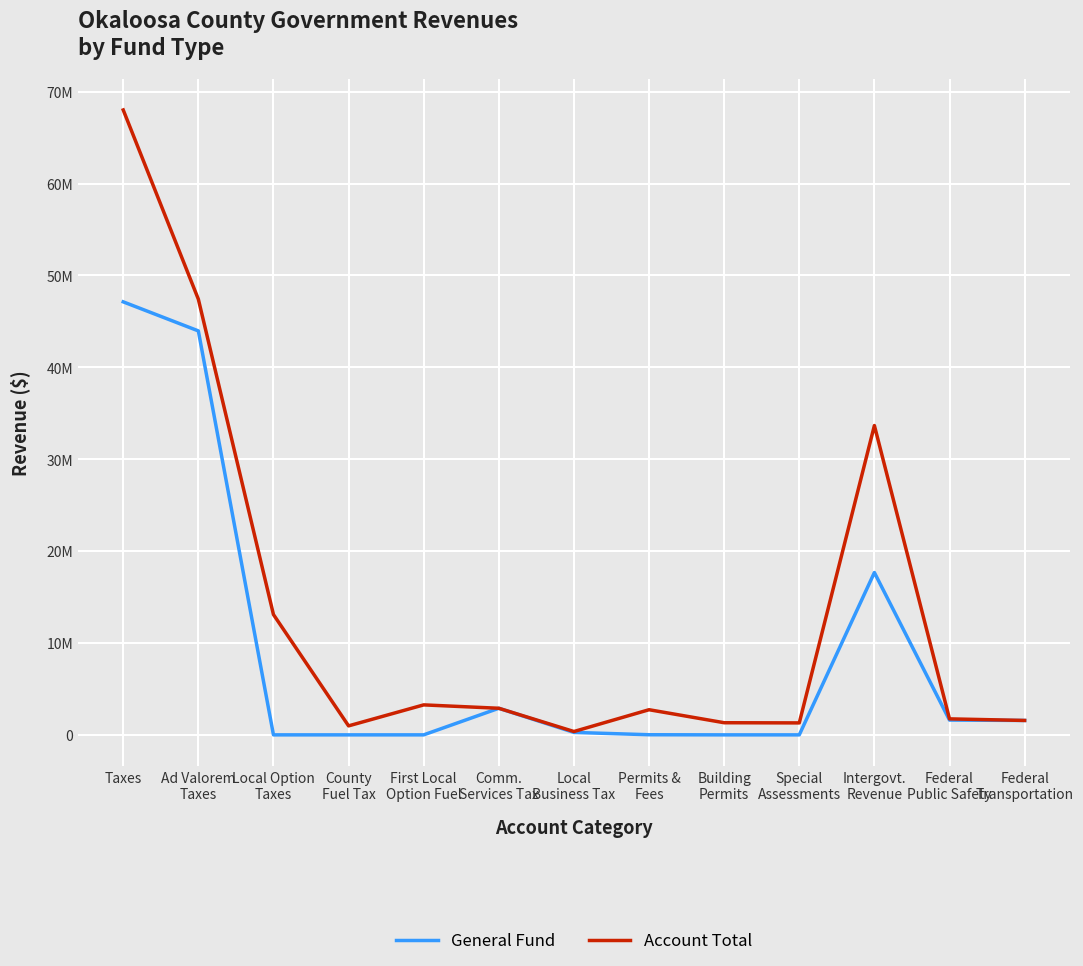

At which category is the sum across all series the highest?

Taxes